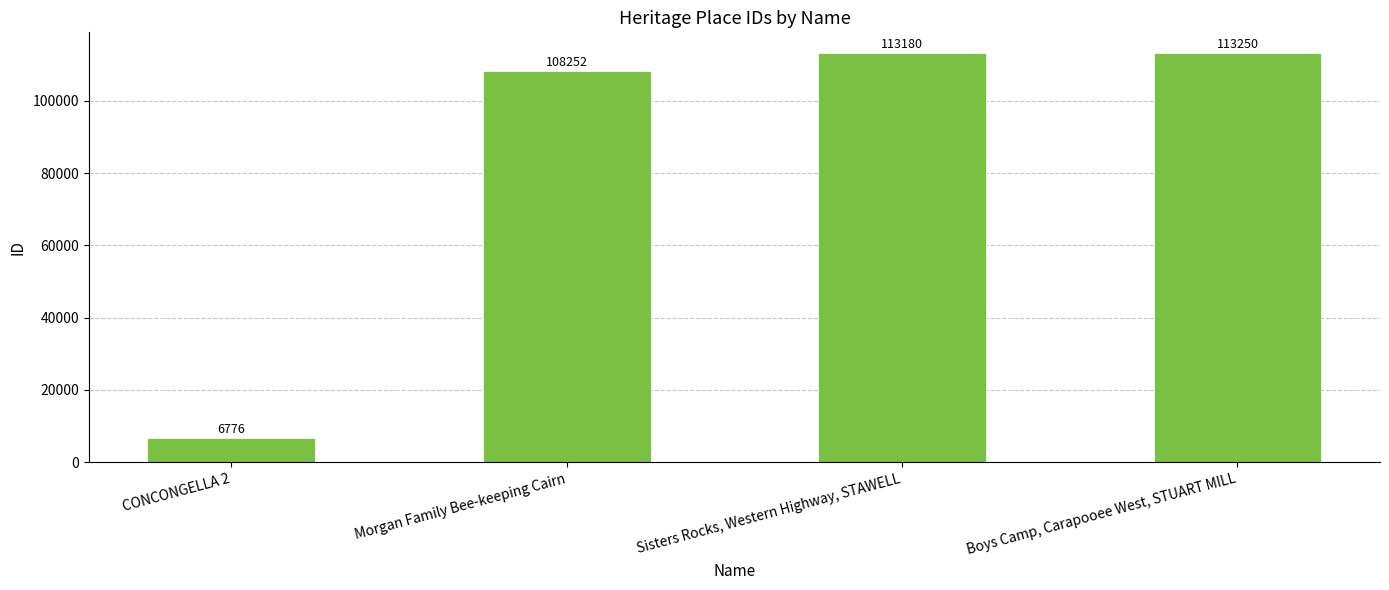

What is the sum of all values?

341458